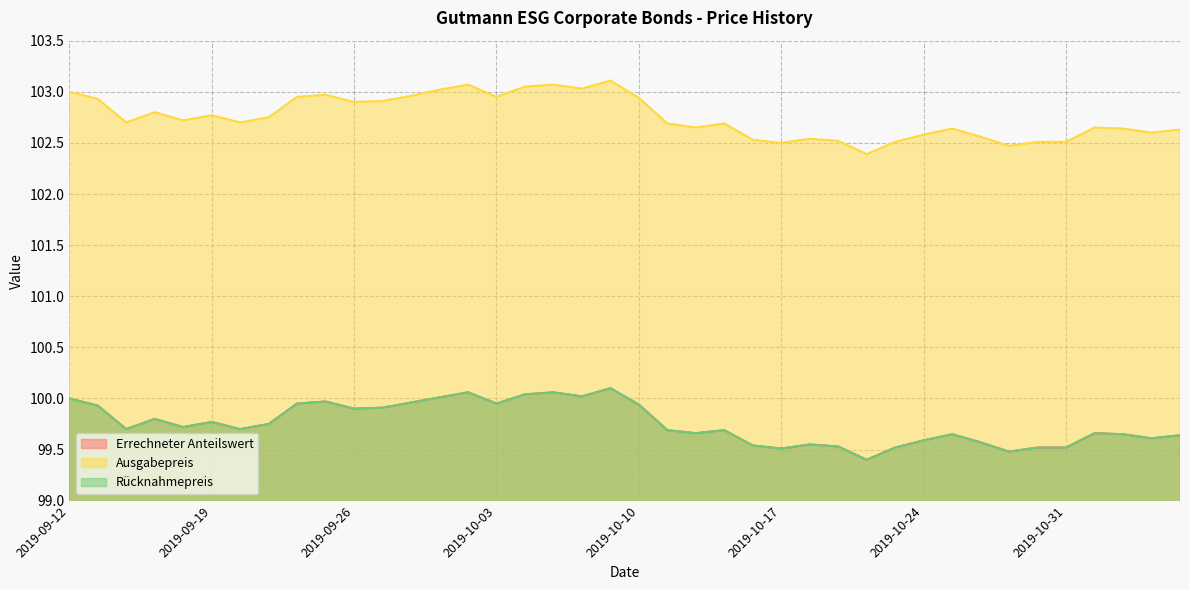

The value of Errechneter Anteilswert at 2019-09-12 is 100.0. True or false?

True